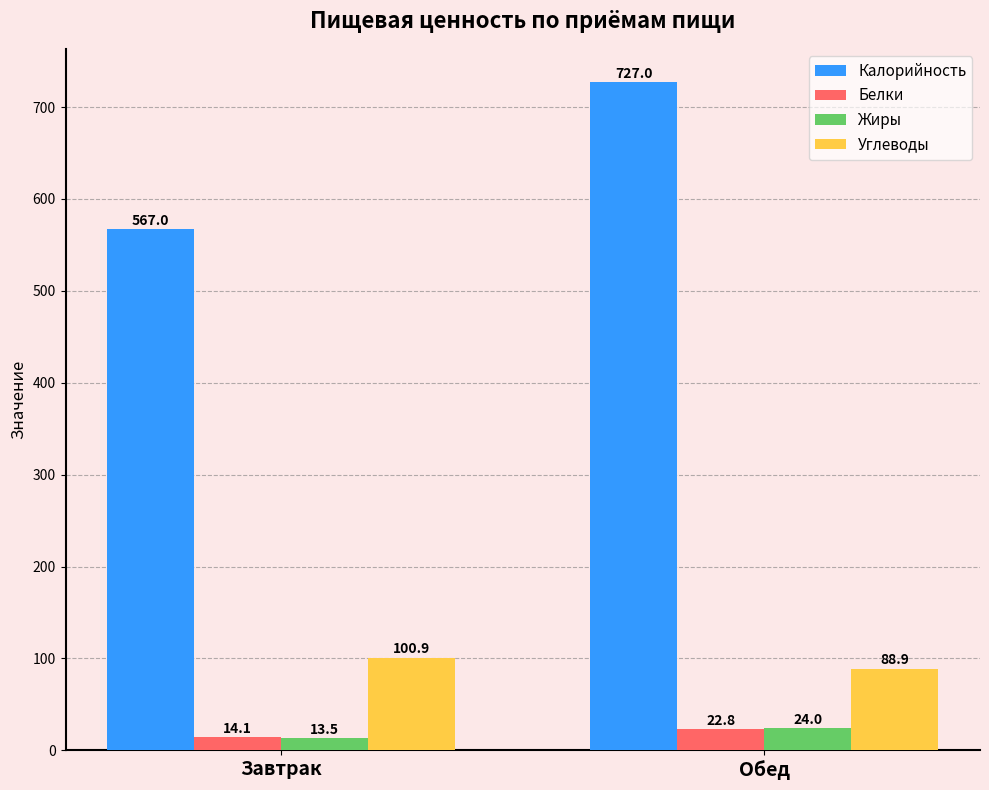

How many distinct data groups are displayed?

4